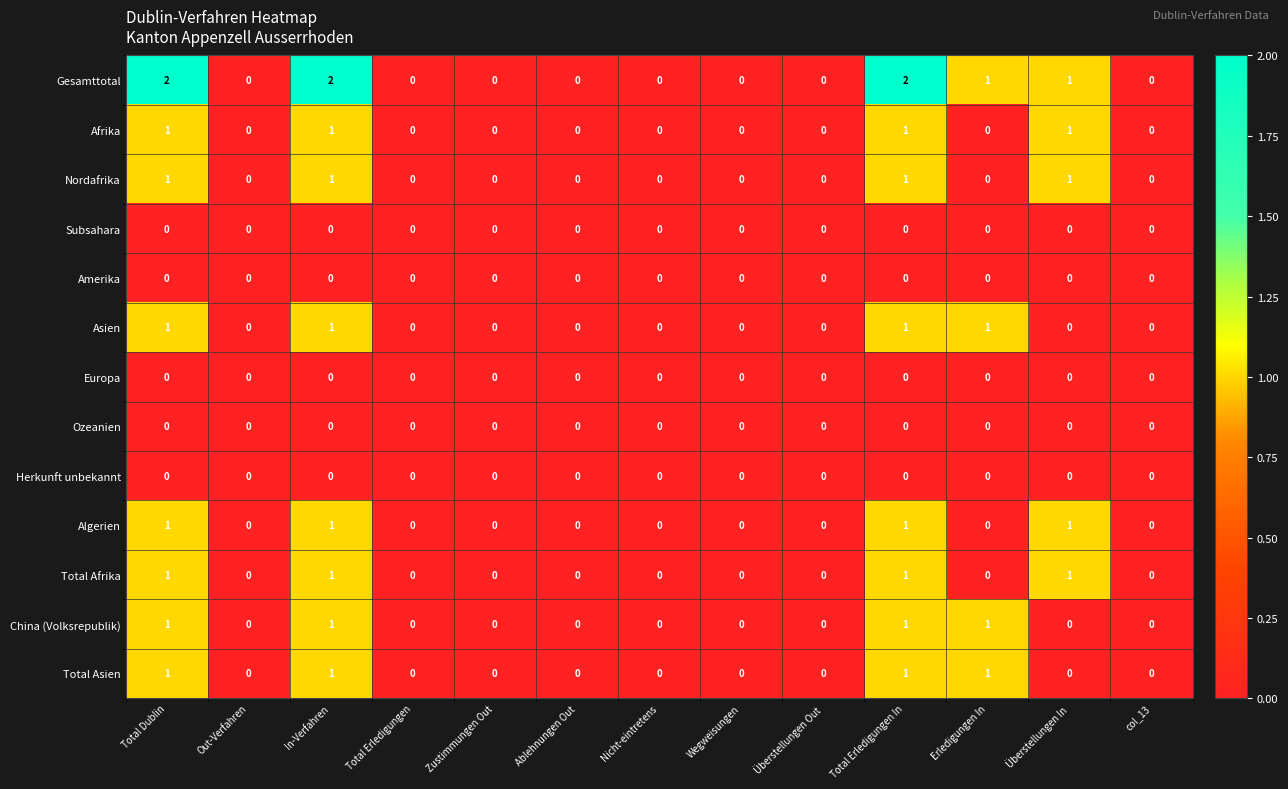

Which series has the largest total across all categories?

Gesamttotal